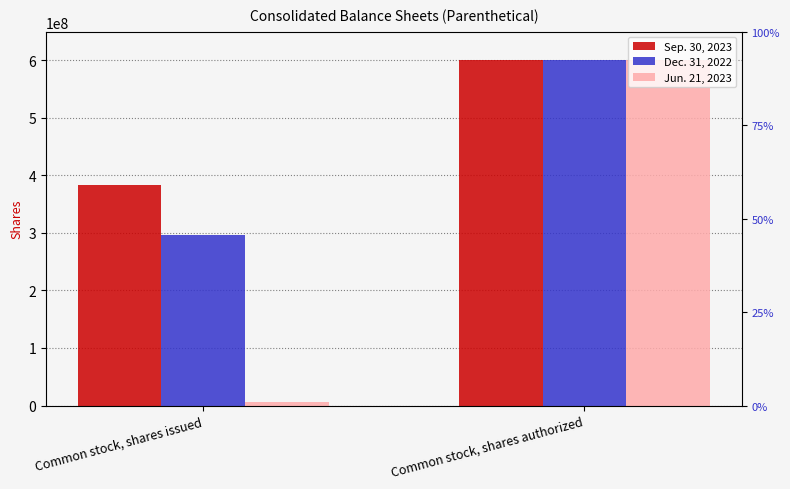

Which series changed the most between Common stock, shares issued and Common stock, shares authorized?

Jun. 21, 2023